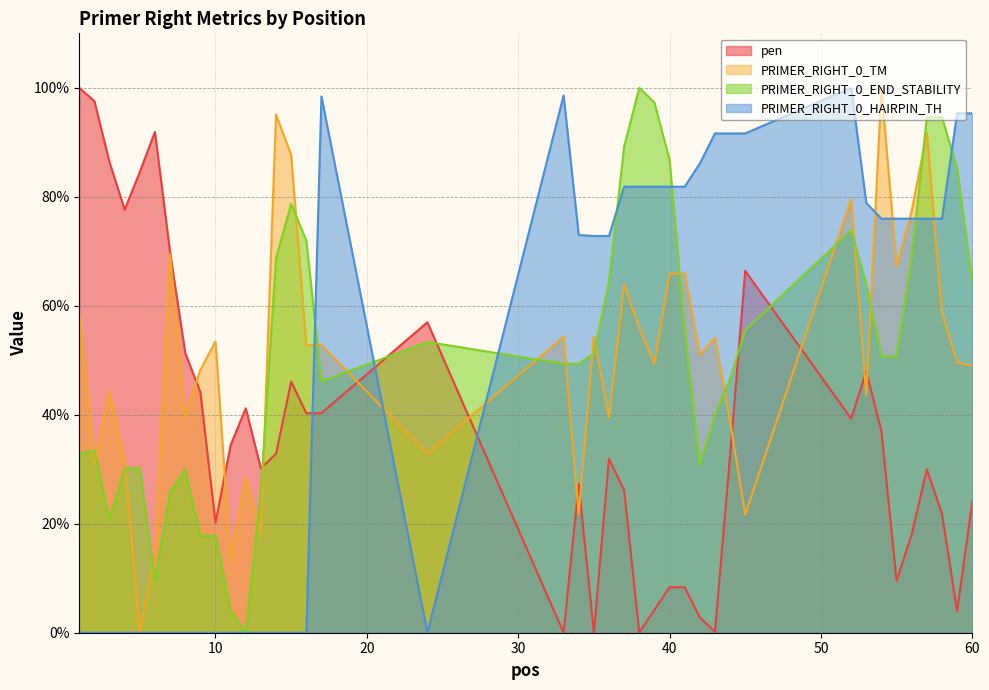

At which category is the sum across all series the highest?

52